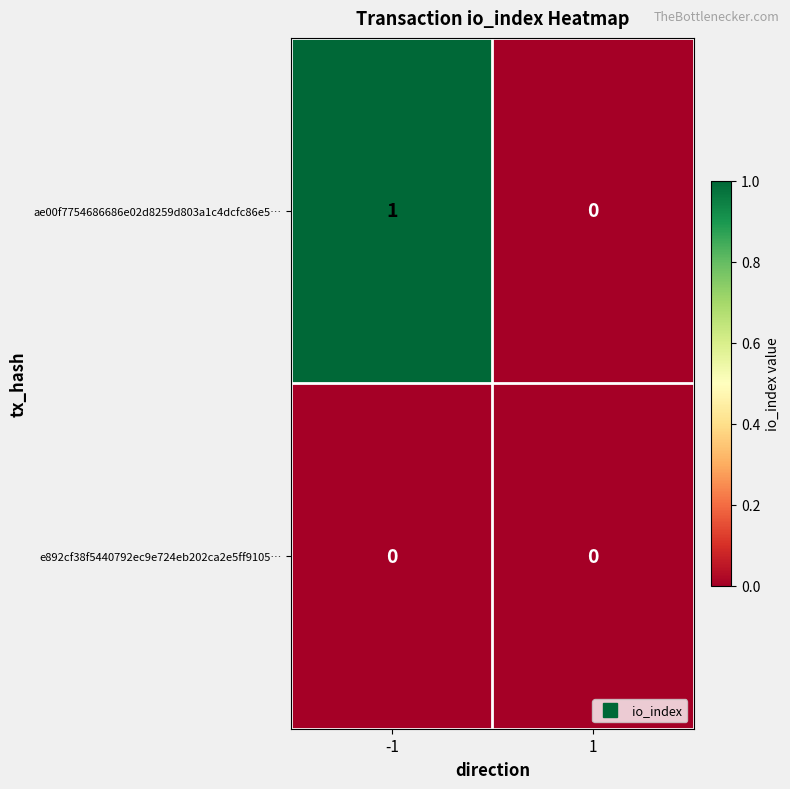

The value of ae00f7754686686e02d8259d803a1c4dcfc86e5… at 1 is 0. True or false?

True